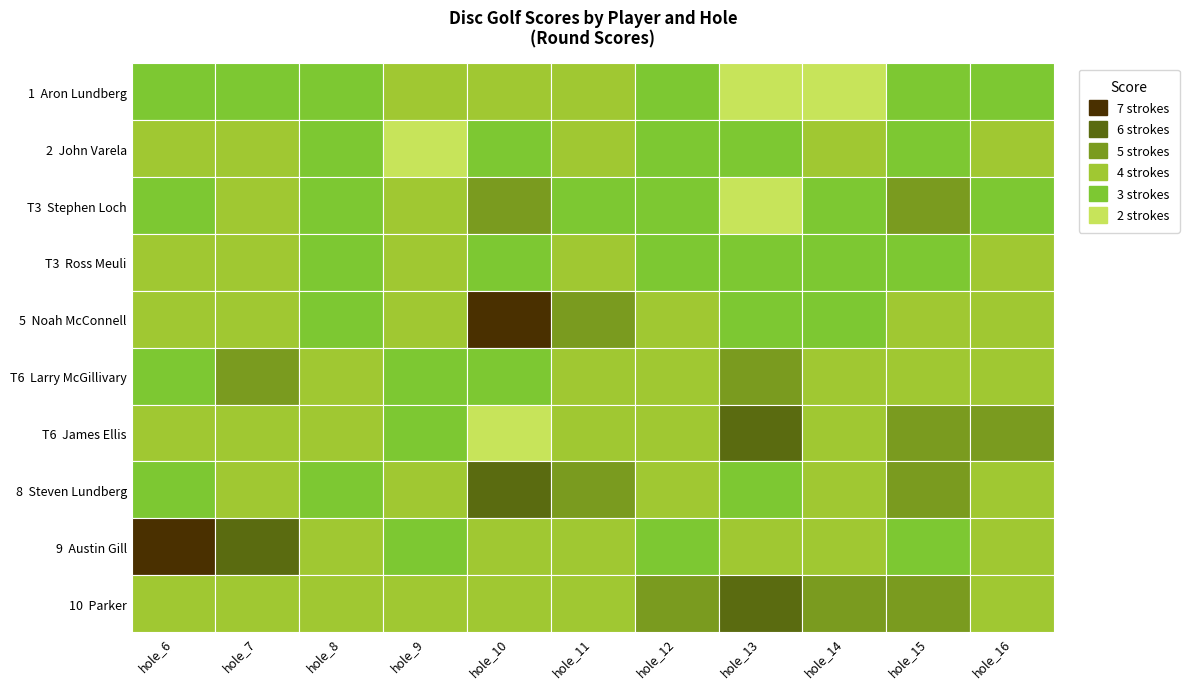

The Ross Meuli series shows 4 at hole_11. True or false?

True